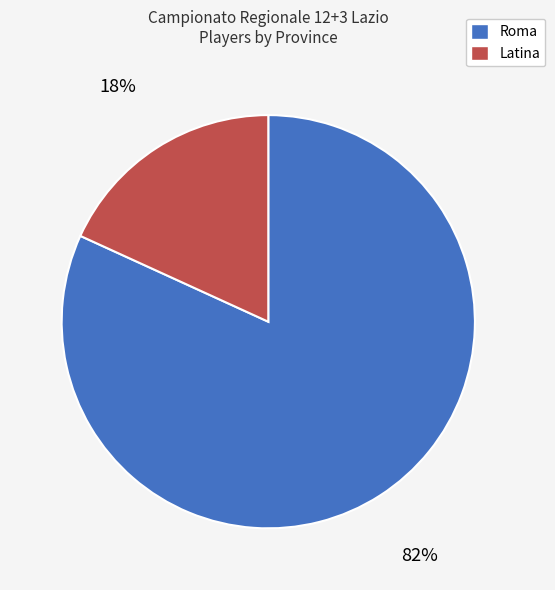

Count the number of slices in the pie.

2